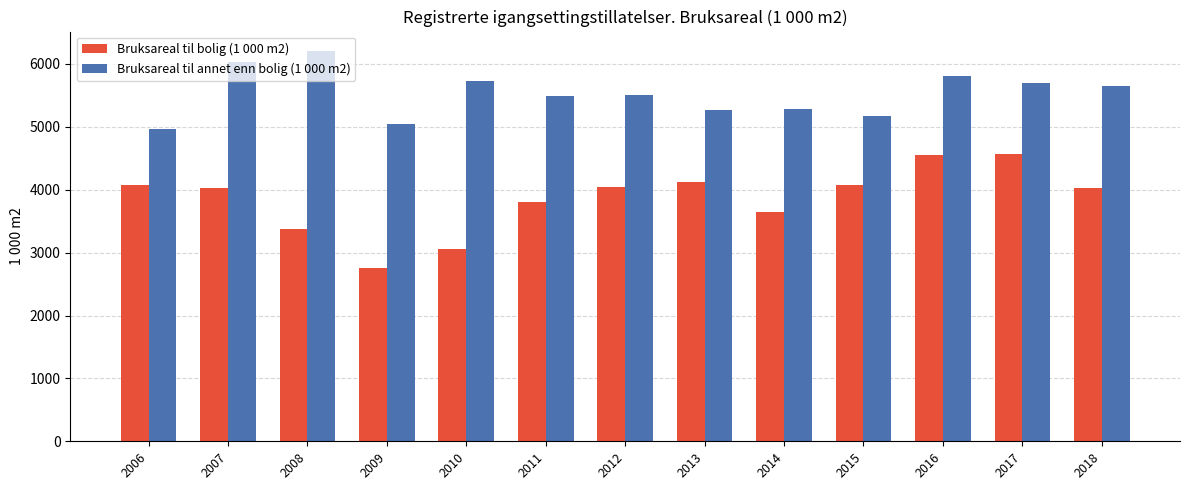

What is the spread (max minus min) of values at 2010?

2667.7